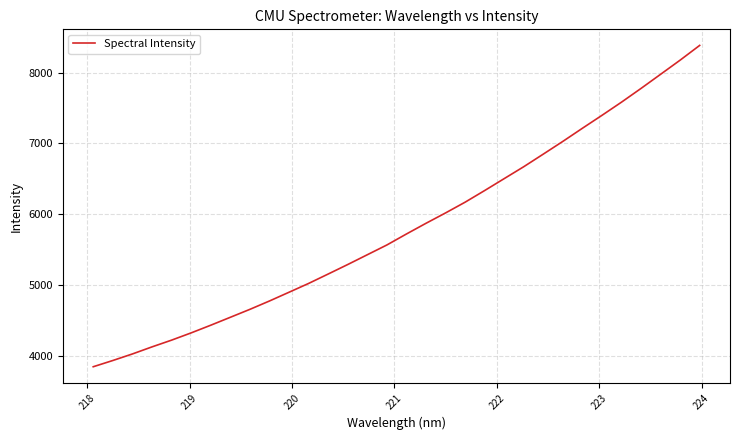

What is the difference between the maximum and minimum values?

4545.1